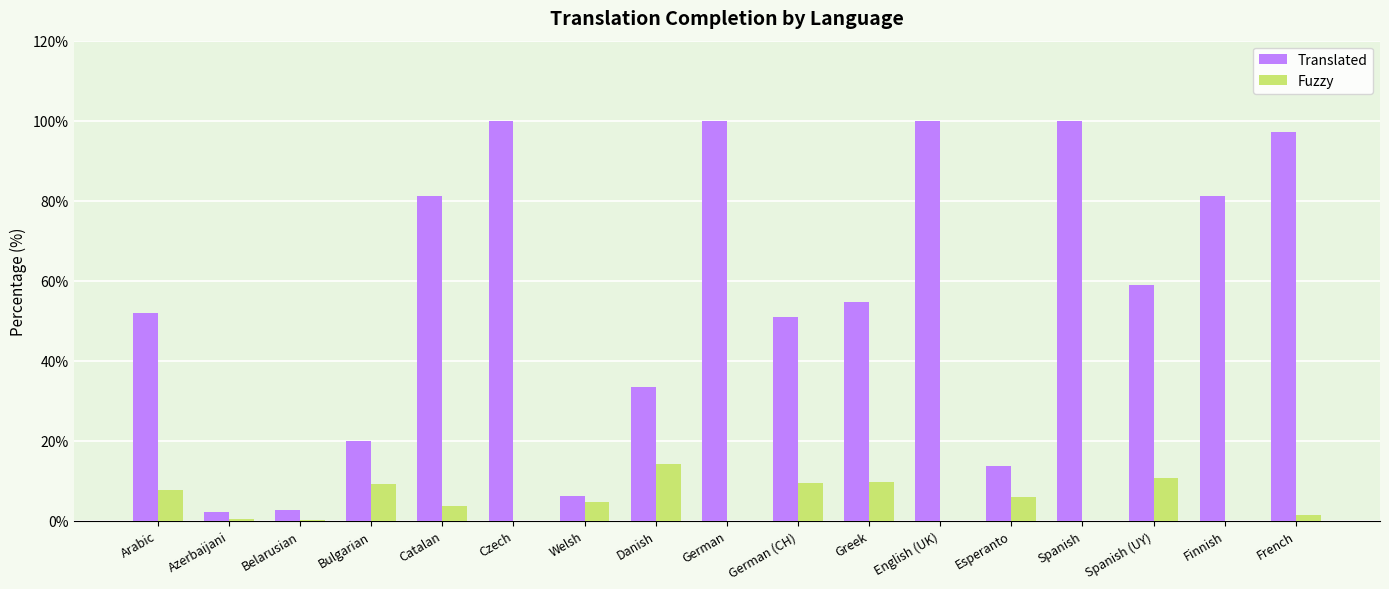

Which series has the largest total across all categories?

Translated